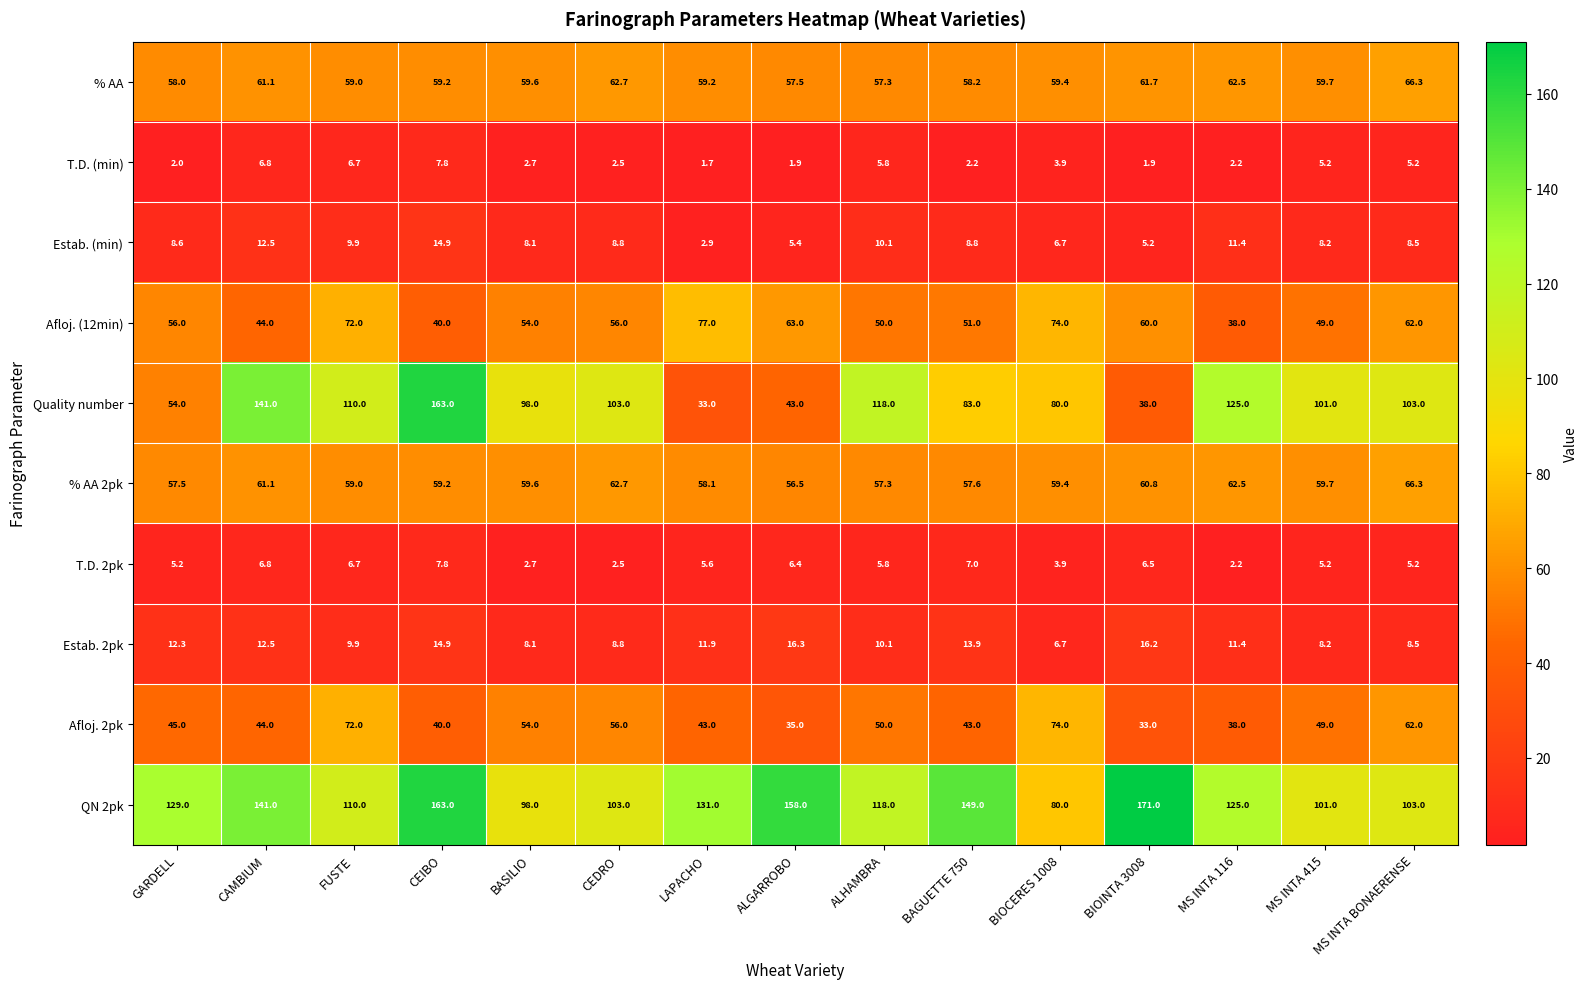

How many data points does each series have?

15